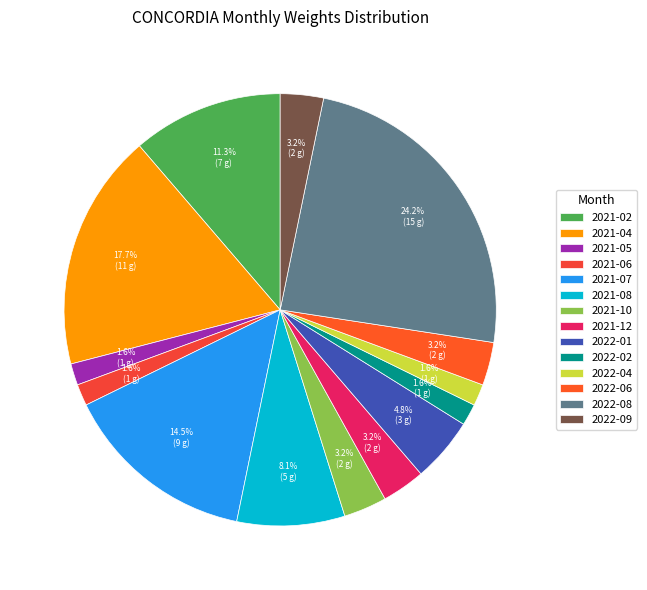

What percentage do 2022-09 and 2021-02 together represent?

14.5%